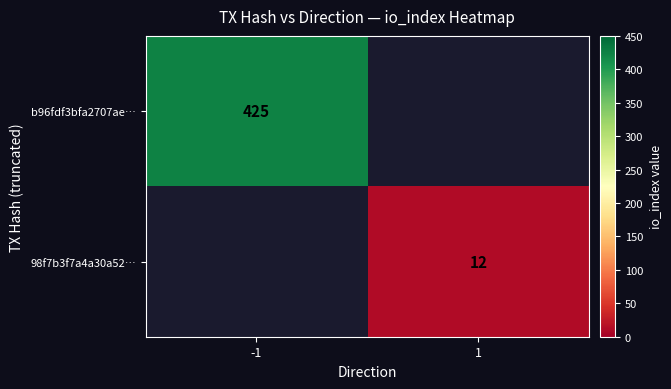

How many categories are shown in the chart?

2